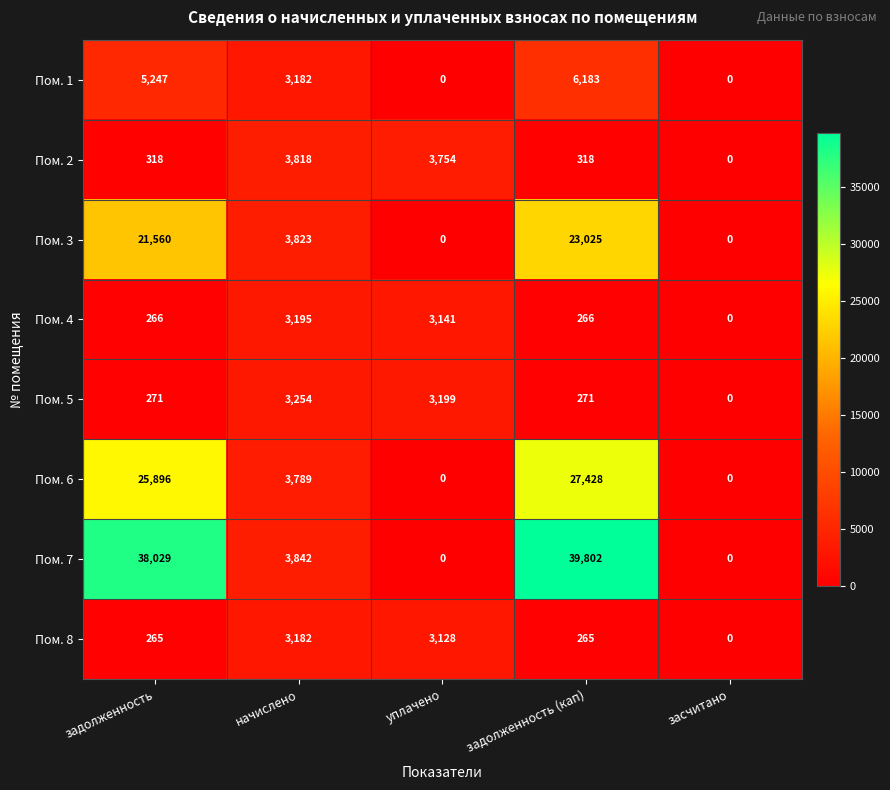

Count the number of categories in the chart.

5